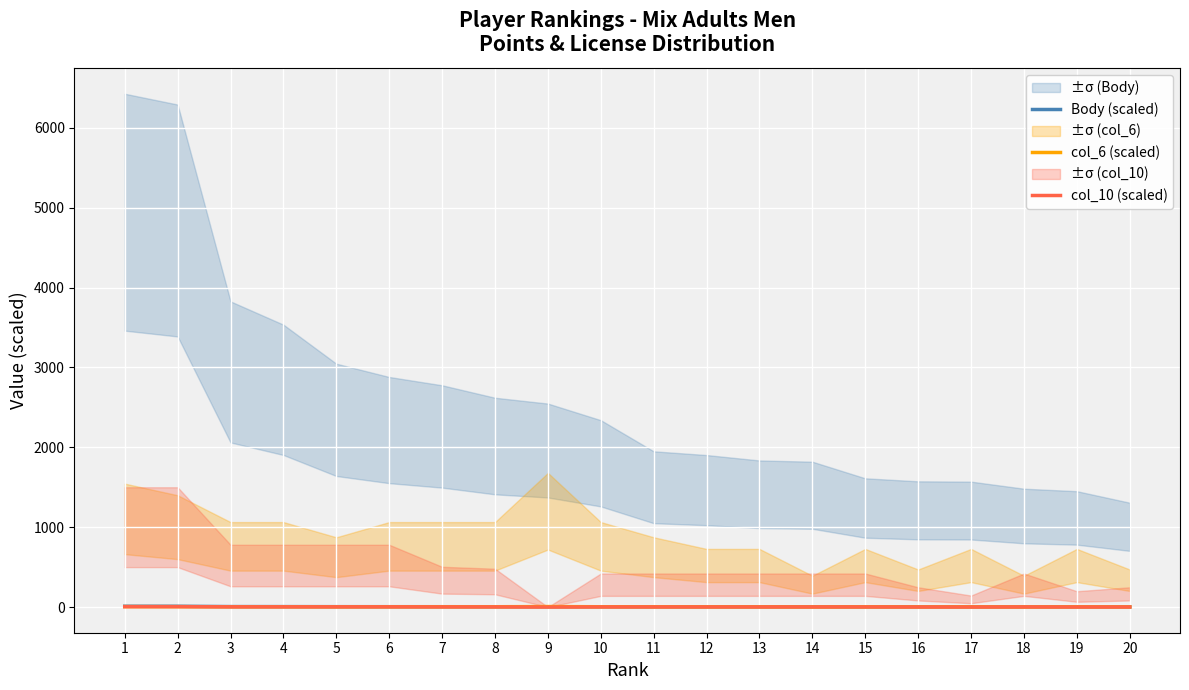

Which has a higher value, 7 or 4?

4